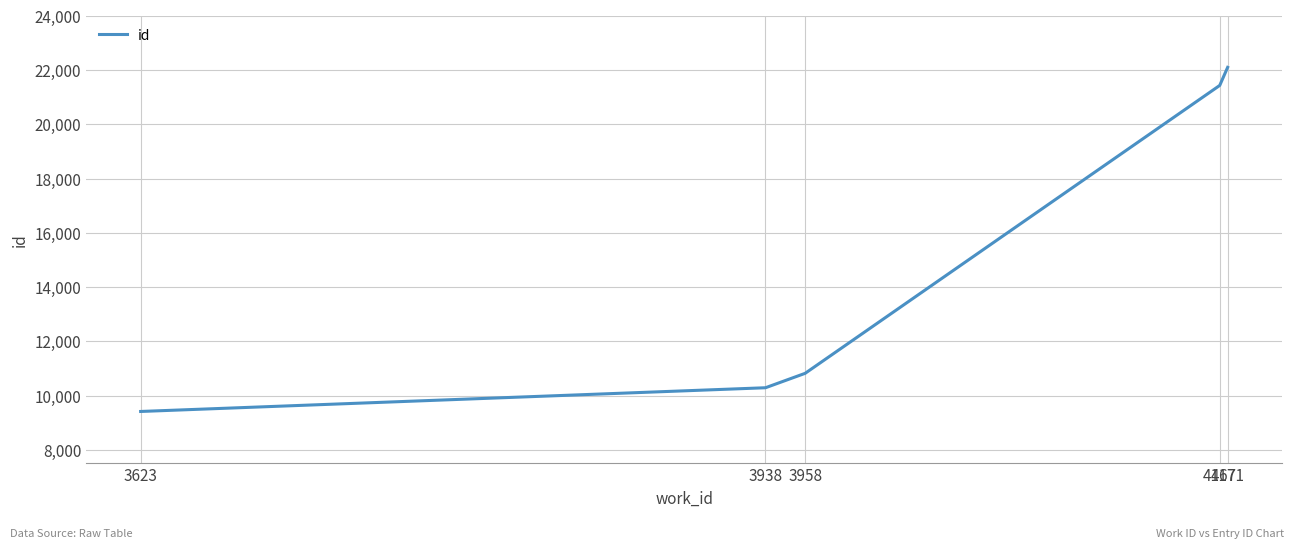

At which label is the value closest to 15759?

3958